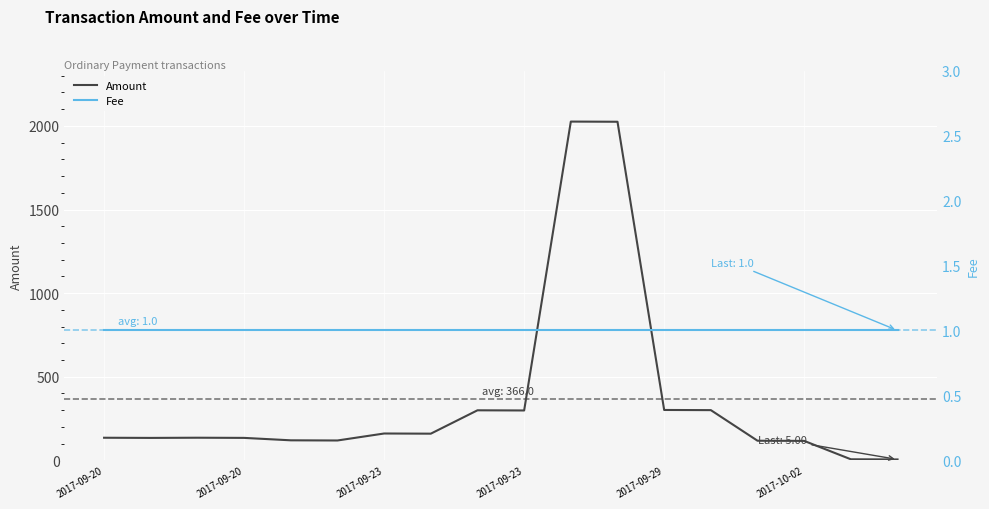

How many interior local valleys does the Amount series have?

4